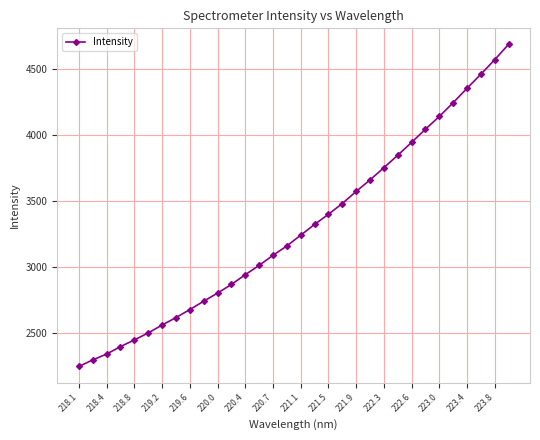

What is the value of the 32nd point from the left?

4684.7